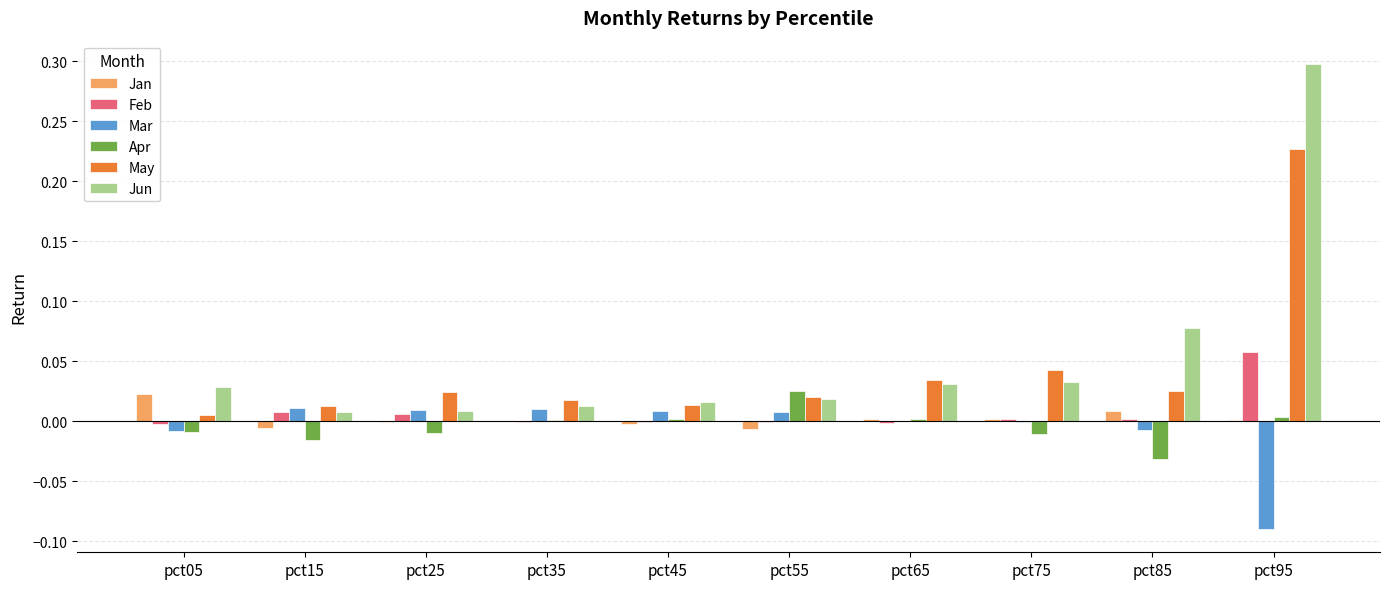

Which series changed the most between pct25 and pct95?

Jun